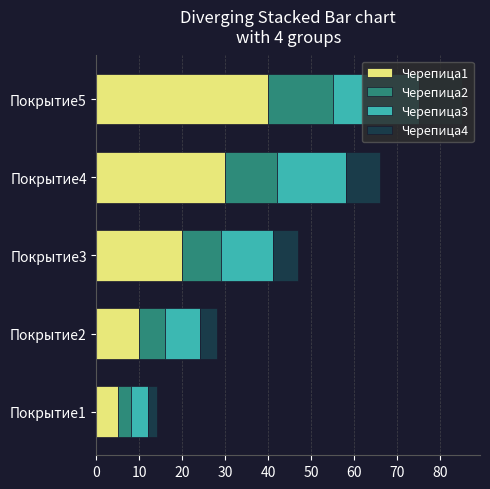

The value of Черепица1 at Покрытие4 is 30. True or false?

True